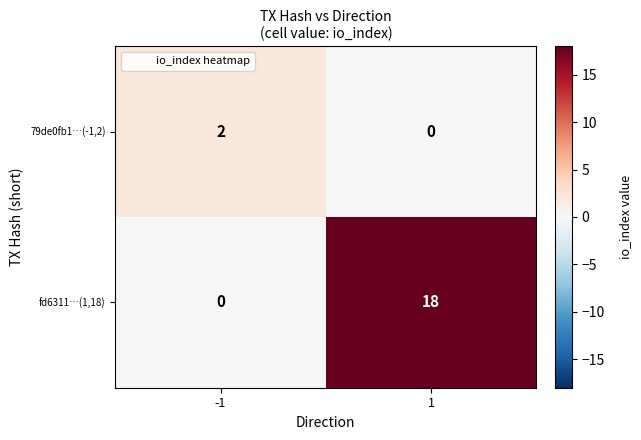

Count the number of categories in the chart.

2